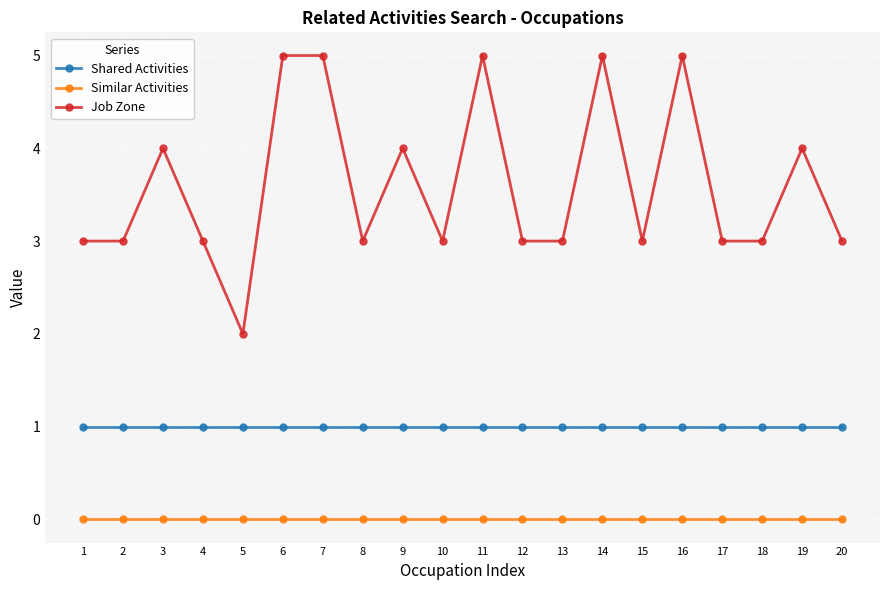

What is the approximate value of Job Zone at 8?

3